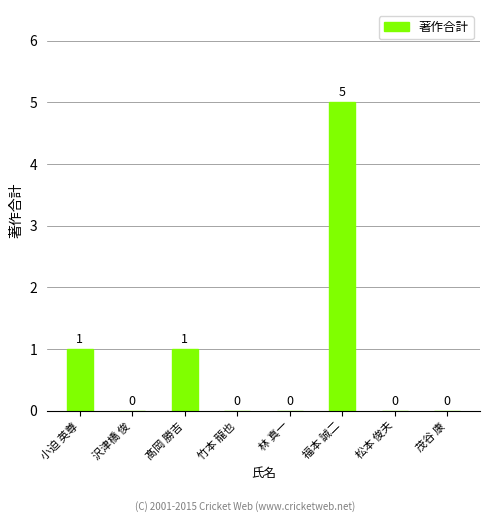

What is the sum of all values?

7